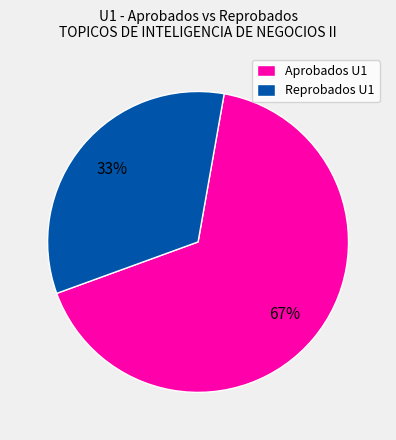

Which category has the biggest portion of the pie?

Aprobados U1